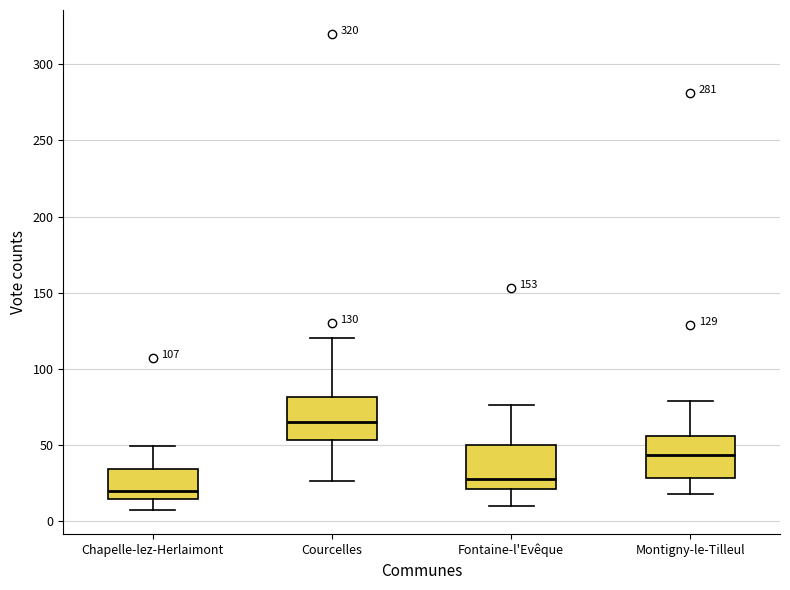

Which box has the lowest median line?

Chapelle-lez-Herlaimont